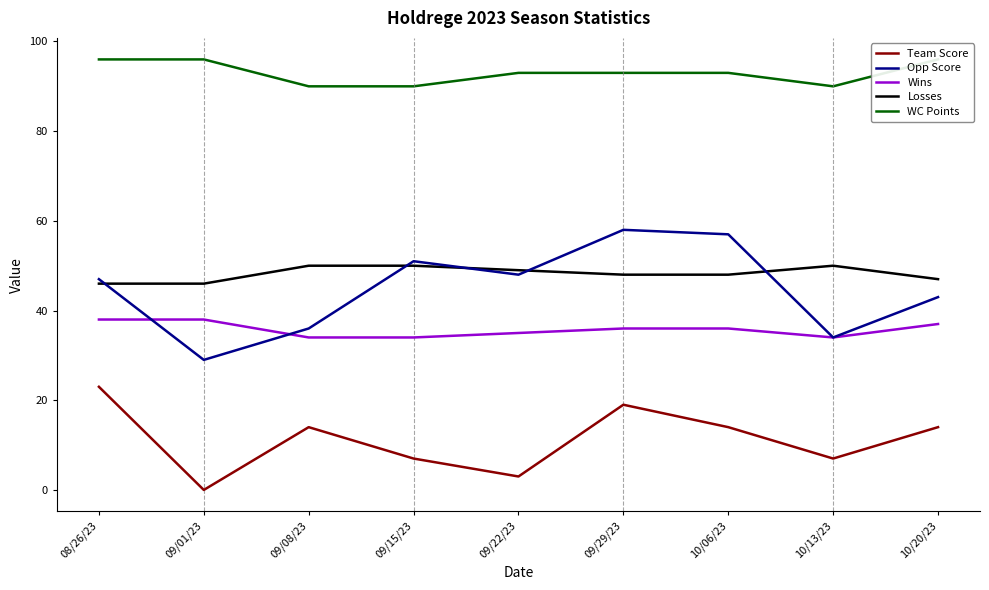

What is the difference between the maximum and minimum values in the Losses series?

4